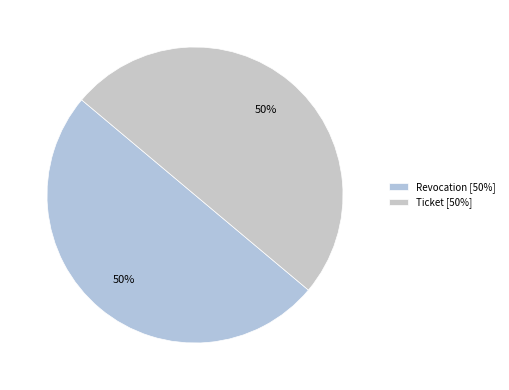

How much of the chart is everything except Revocation?

50.0%